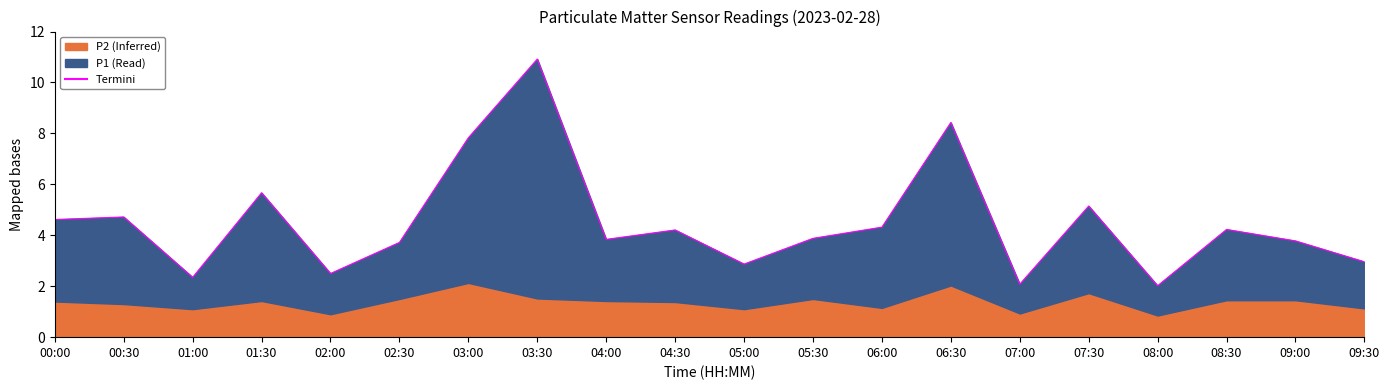

Reading right to left, extract all data points from this chart.

09:30=3.0	09:00=3.8	08:30=4.2	08:00=2.0	07:30=5.2	07:00=2.1	06:30=8.4	06:00=4.3	05:30=3.9	05:00=2.9	04:30=4.2	04:00=3.8	03:30=10.9	03:00=7.8	02:30=3.7	02:00=2.5	01:30=5.7	01:00=2.4	00:30=4.7	00:00=4.6